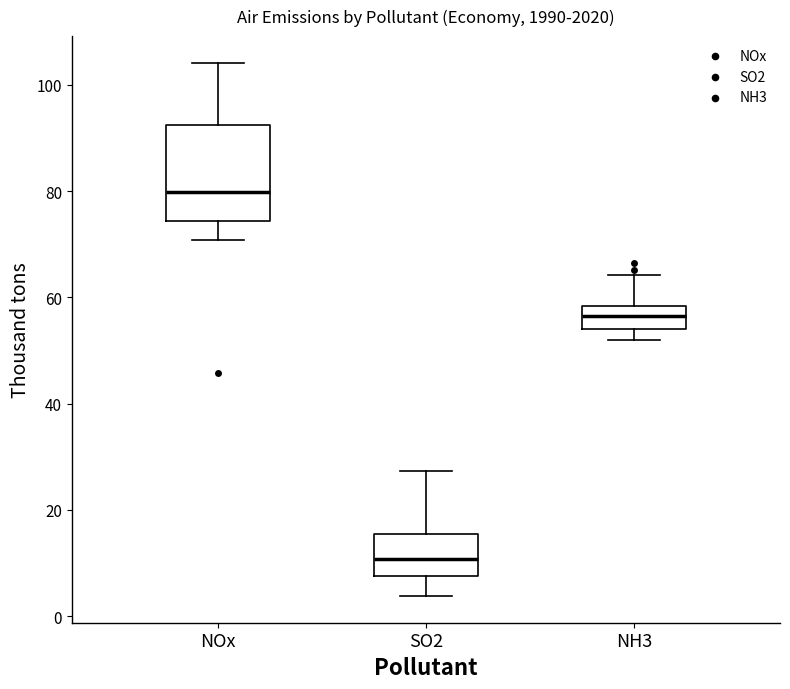

Where does the lower whisker of the box for NH3 end on the y-axis? The values are not printed on the chart, so give them approximately, as read against the axis.

52